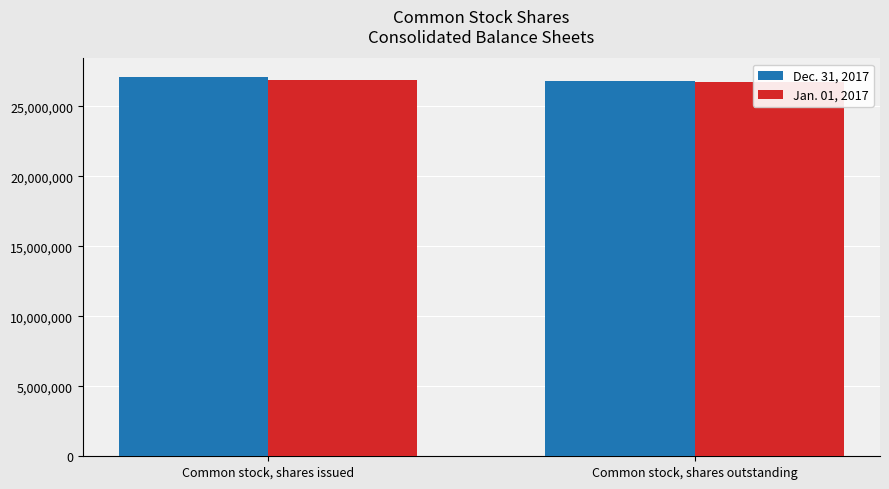

Rank the series by their average value, from lowest to highest.

Jan. 01, 2017, Dec. 31, 2017